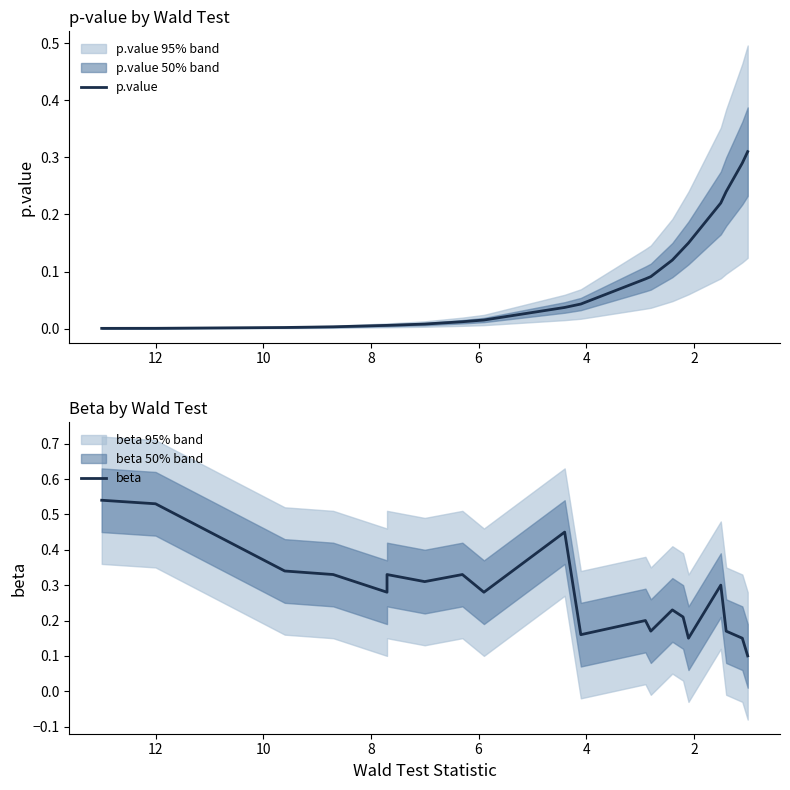

Is it true that p.value equals 0.0 at 19?

False